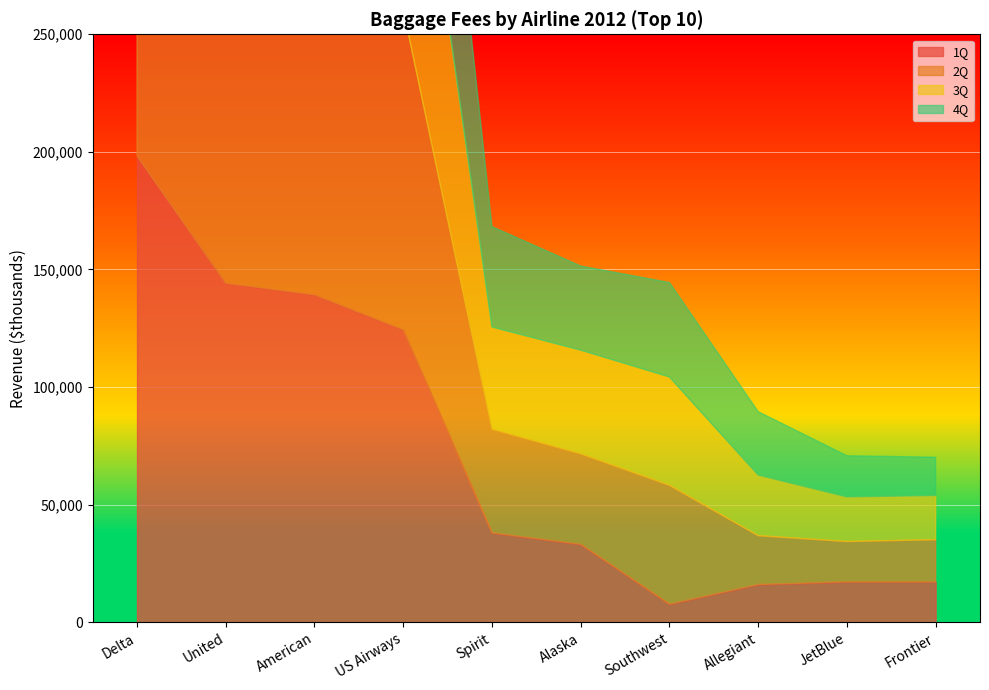

Reading left to right, transcribe all the data shown in this chart.

1Q: 198352	144136	139239	124333	38023	33165	7716	16069	17203	17201
2Q: 231351	175471	149194	136230	44036	38452	50523	20751	17132	17908
3Q: 233123	169290	138260	129364	43483	44086	46066	25758	18938	18770
4Q: 203053	149106	130692	126279	42687	35772	40170	26978	17515	16294